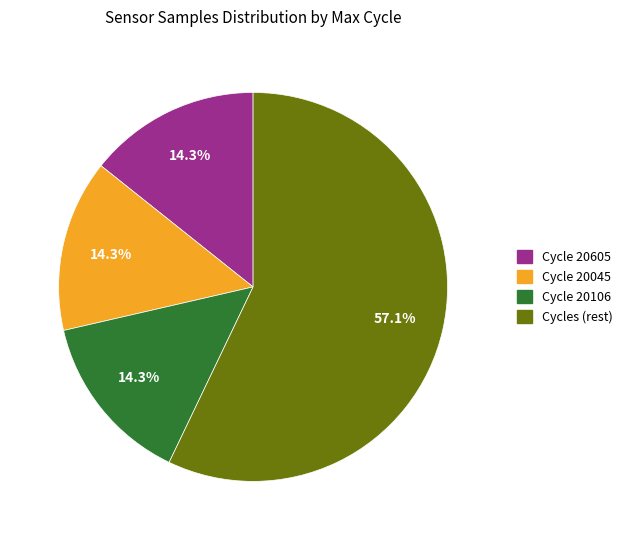

What is the largest slice in the pie chart?

Cycles (rest)